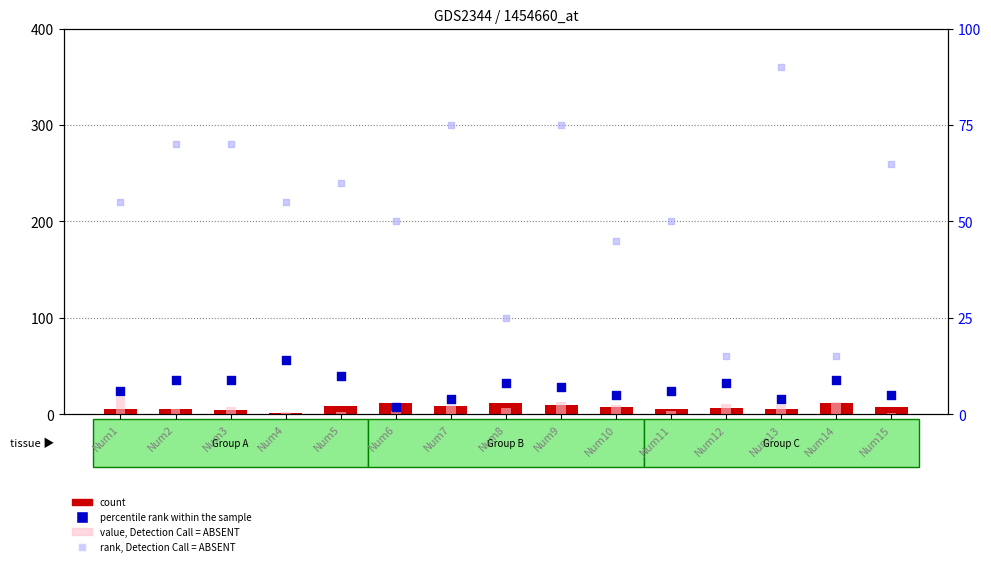

Which series contains the lowest Y value?

count